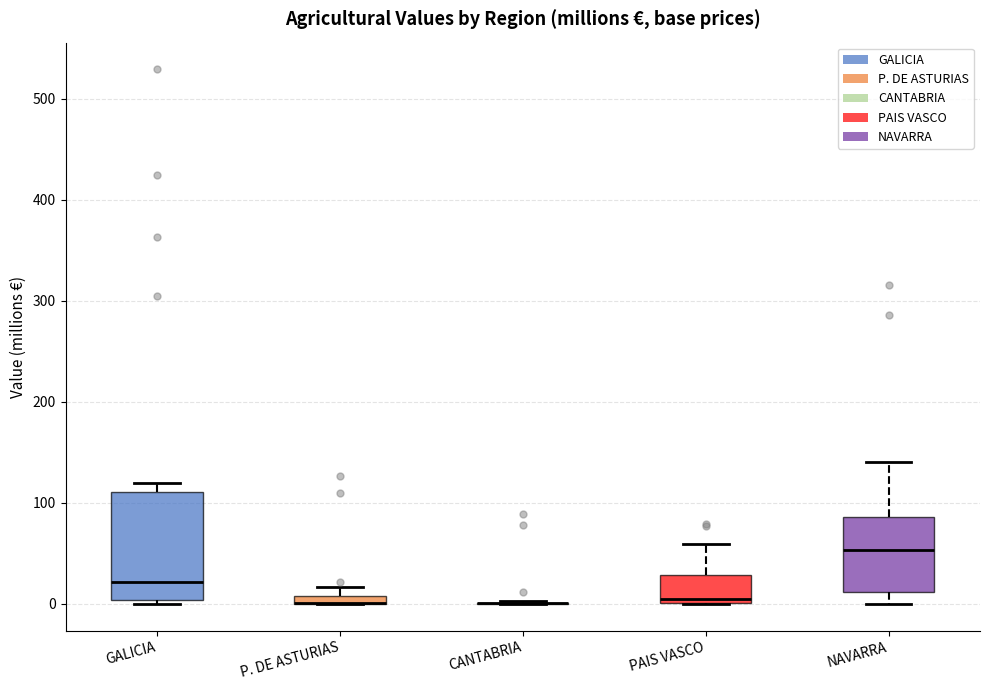

Which box is the tallest, from its lower edge to its upper edge?

GALICIA